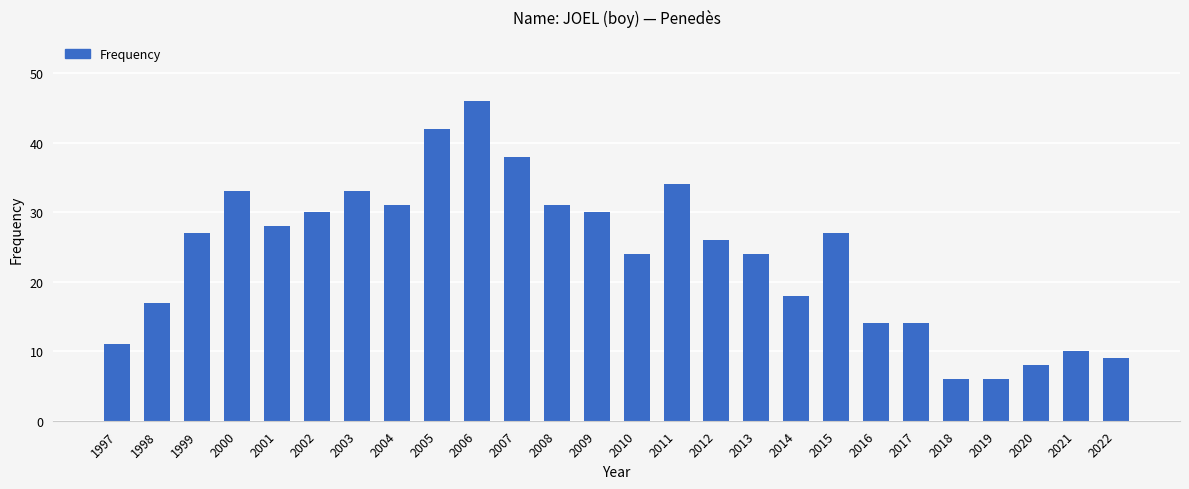

What is the difference between the values at 2009 and 2020?

22